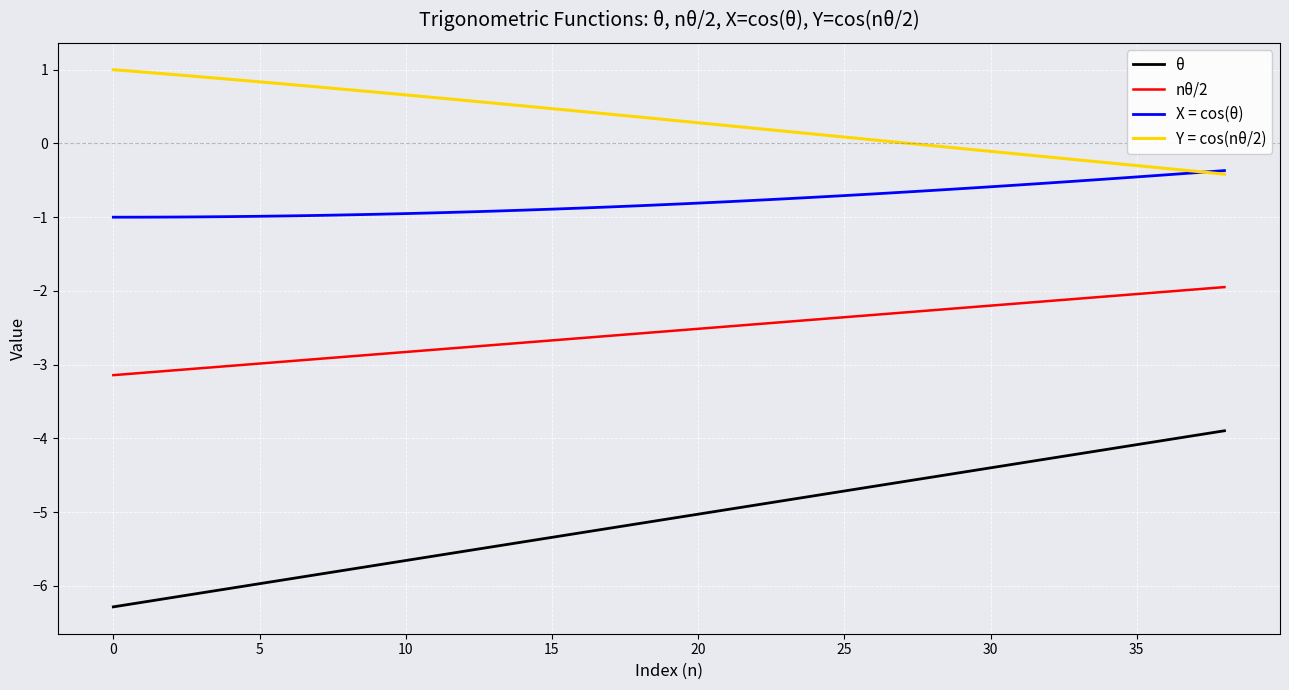

At how many categories does at least one series exceed -3?

39